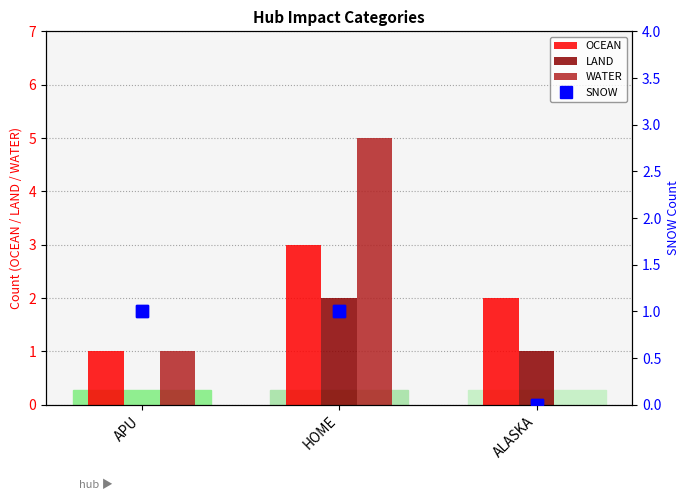

Which category has the lowest value in the OCEAN series?

APU